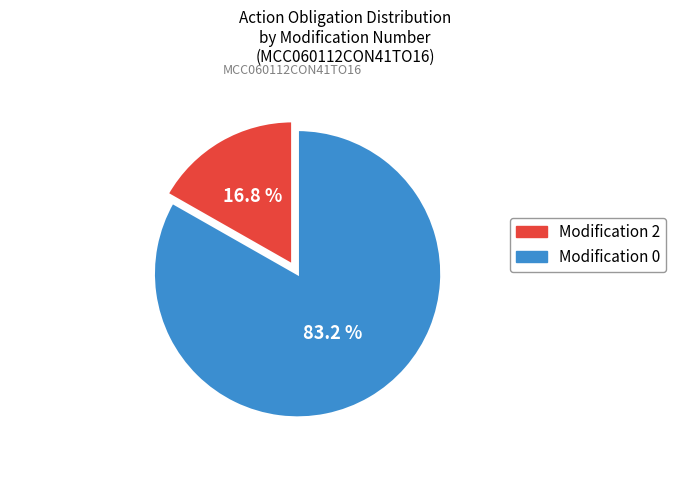

Which category has the smallest portion of the pie?

Modification 2